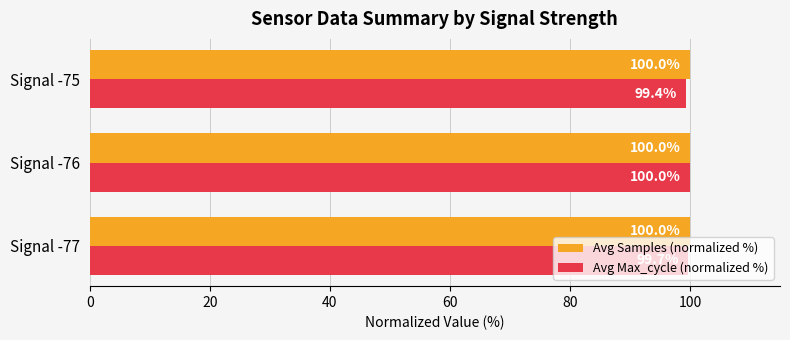

Which series has the largest range (max minus min)?

Avg Max_cycle (normalized %)